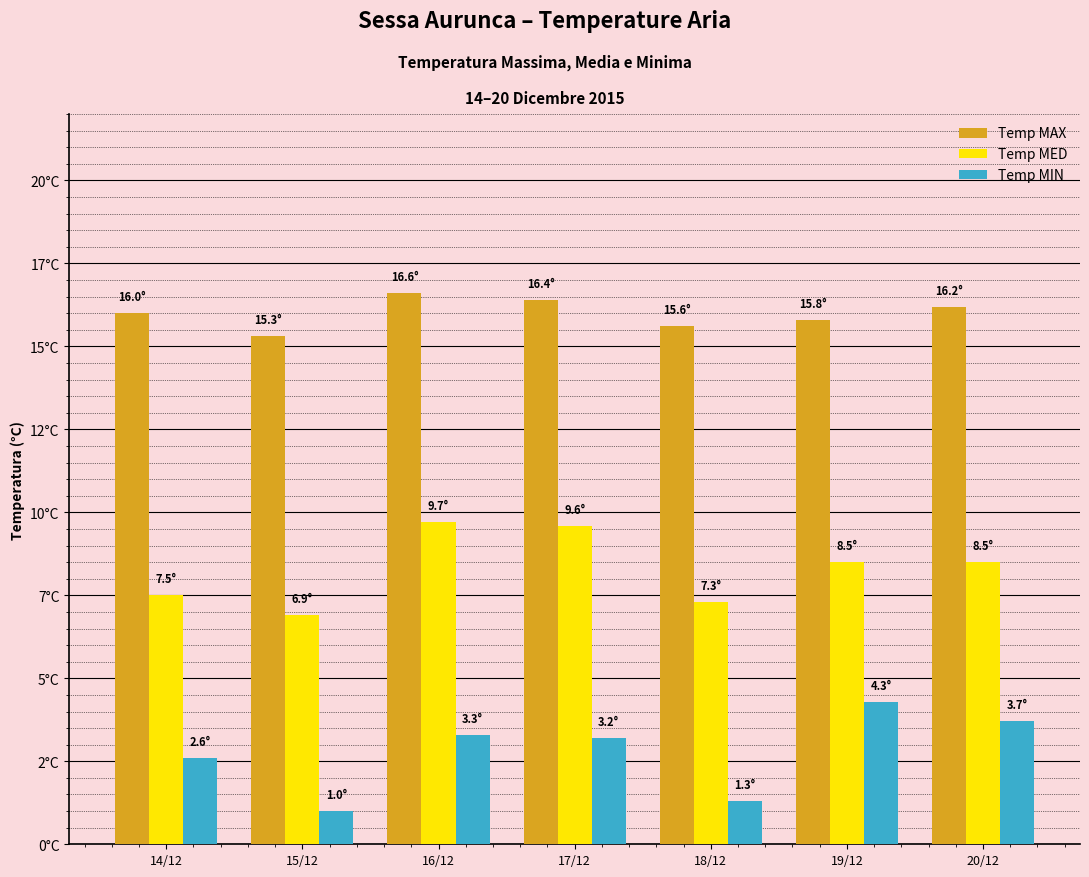

Rank the series at 17/12 from highest to lowest value.

Temp MAX, Temp MED, Temp MIN